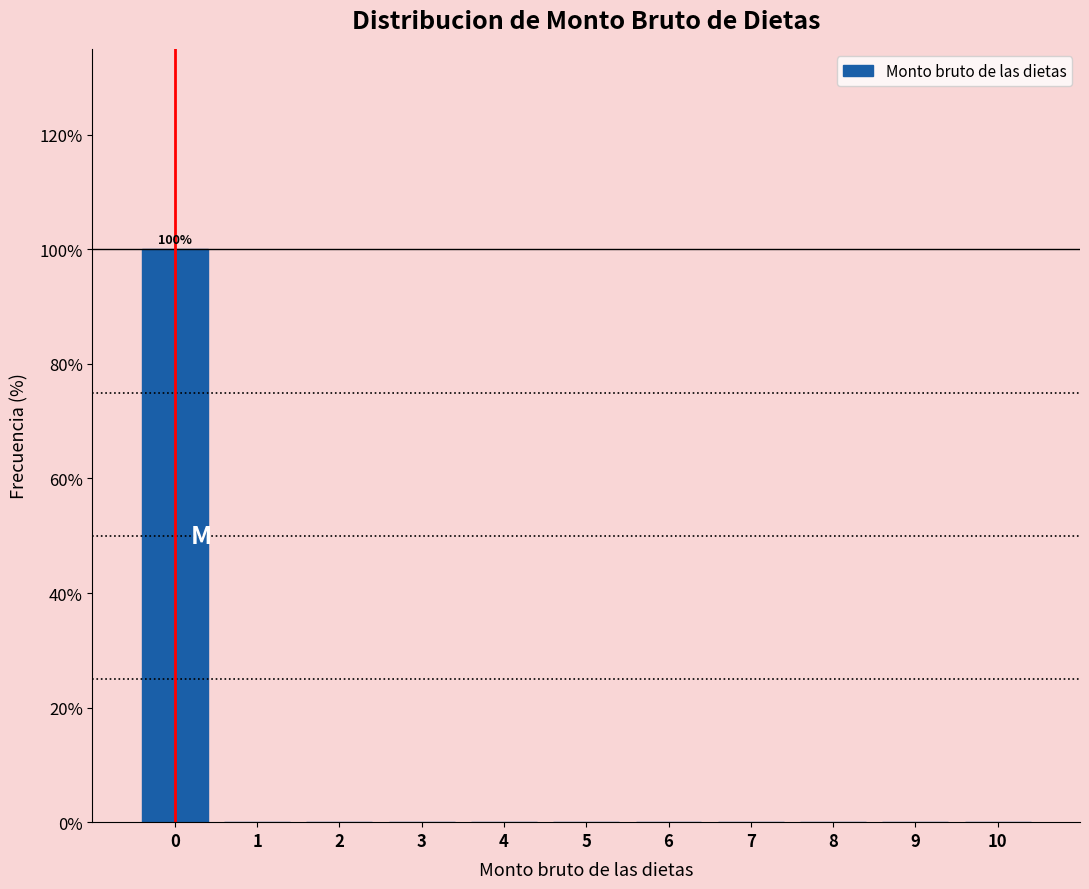

Over which range of the x-axis is the bar tallest?

-0.5 to 0.5